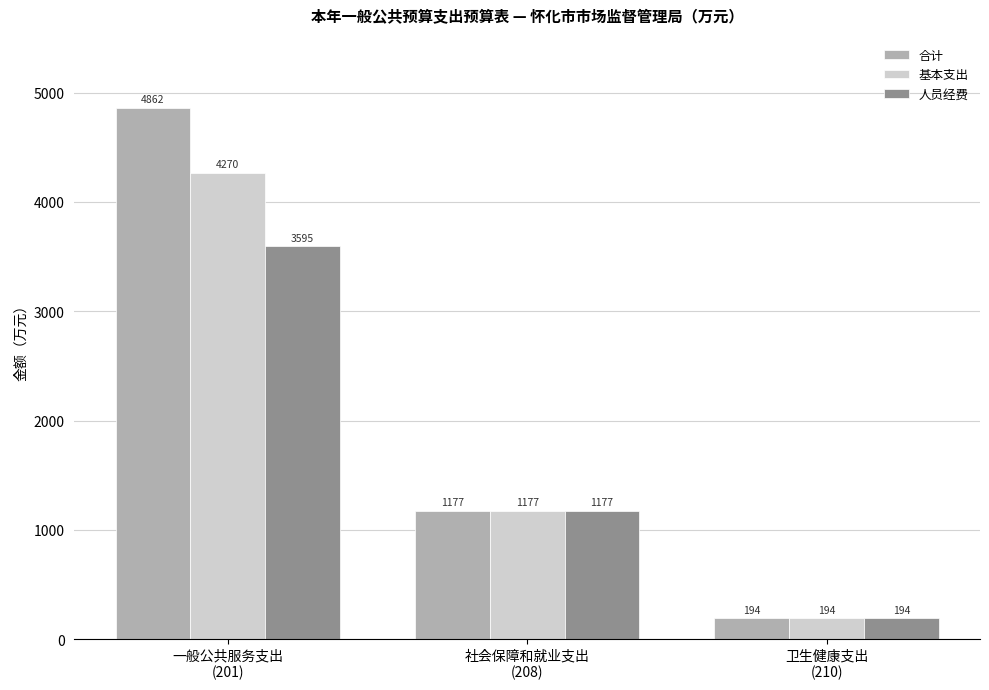

Rank the series by their average value, from highest to lowest.

合计, 基本支出, 人员经费